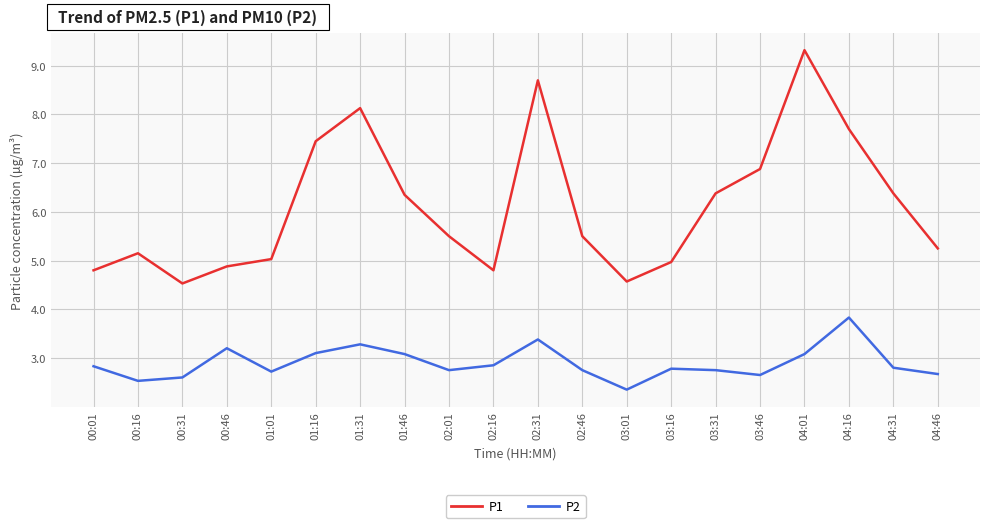

How many distinct data groups are displayed?

2